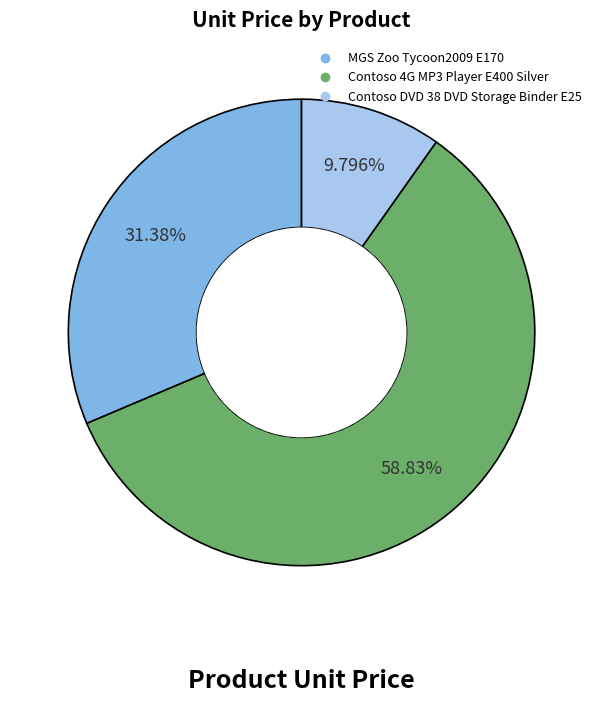

The MGS Zoo Tycoon2009 E170 slice represents 22% of the pie. True or false?

False